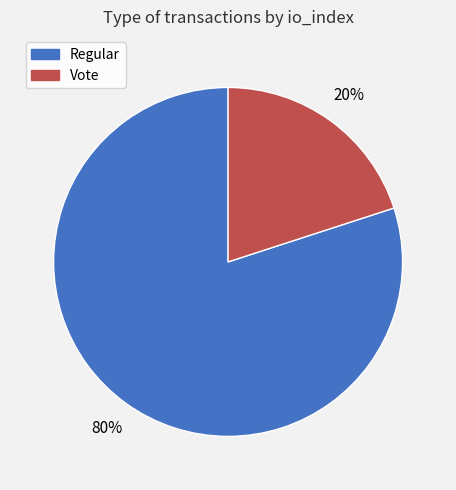

Is there a majority slice in this chart?

Yes